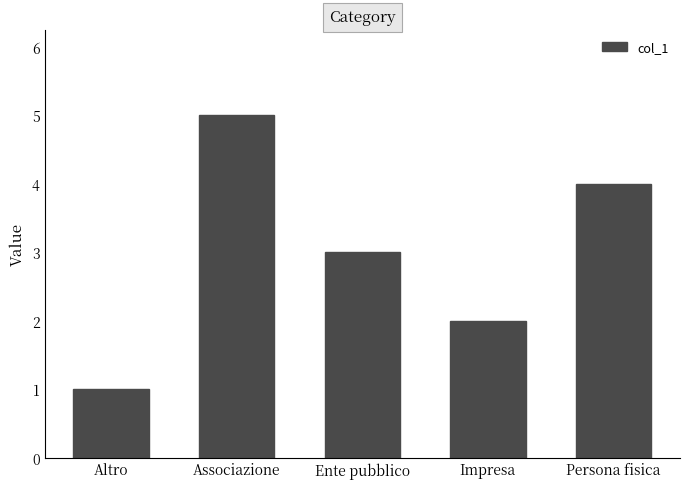

Reading left to right, extract all data points from this chart.

1	5	3	2	4